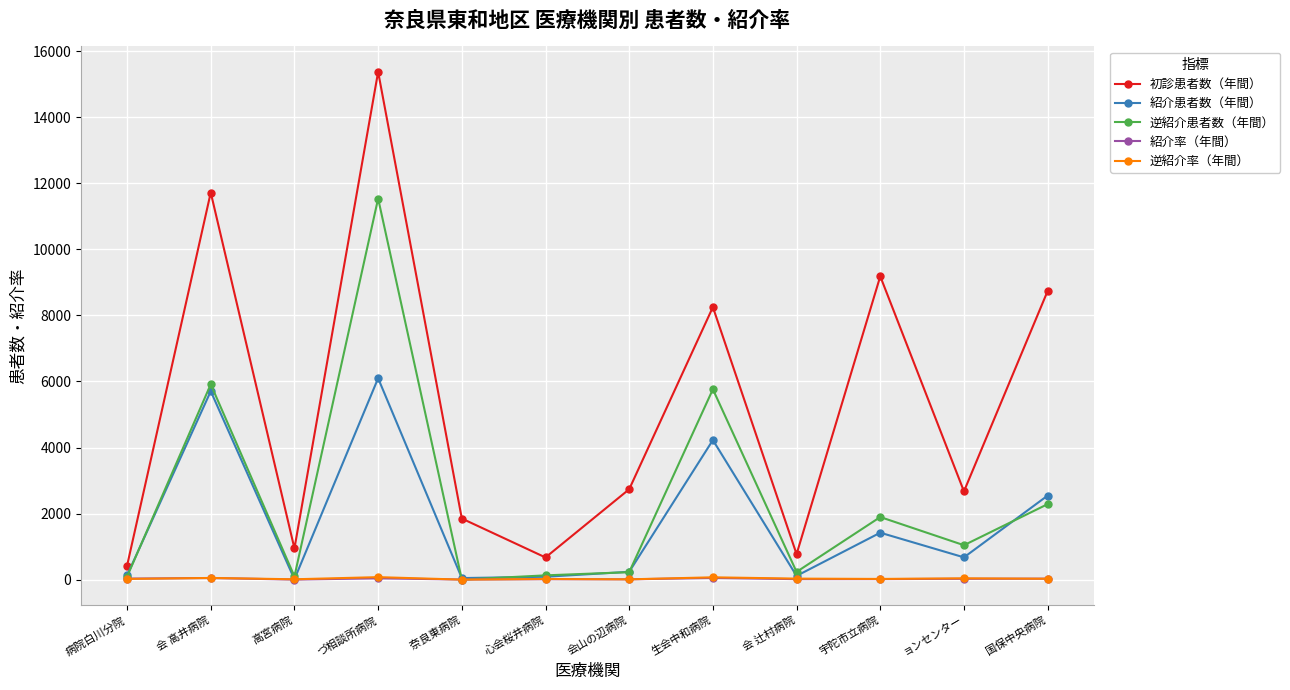

How many lines are shown in the chart?

5